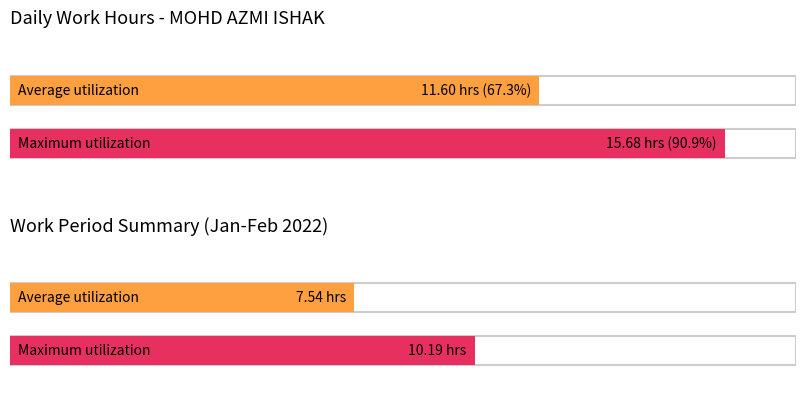

What is the maximum value shown in the chart?

15.7